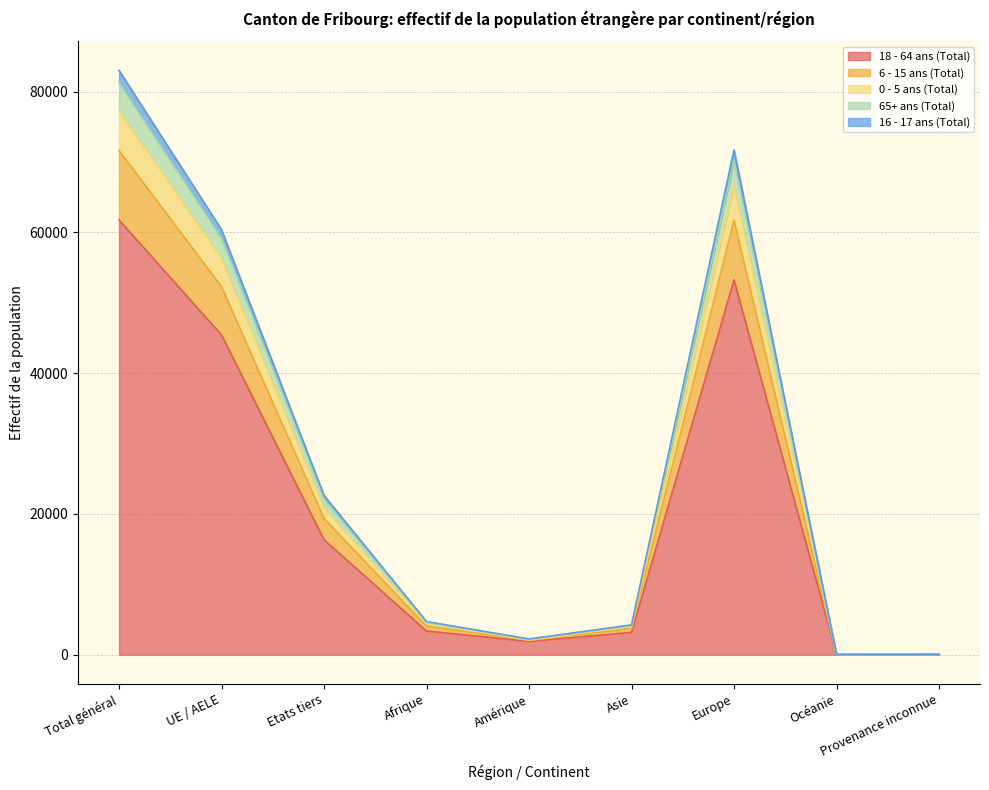

Which label corresponds to the smallest value in the chart?

Océanie